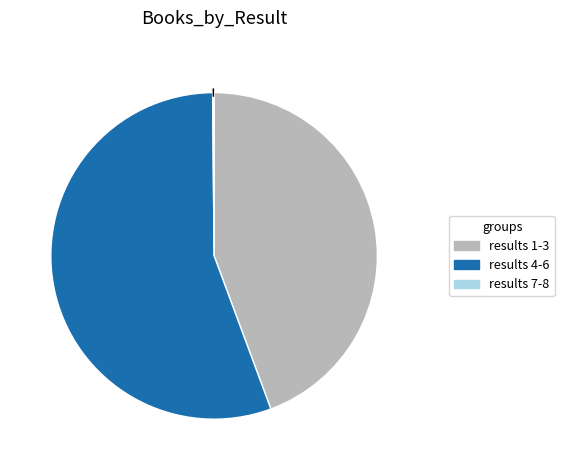

Does any single category account for the majority?

Yes